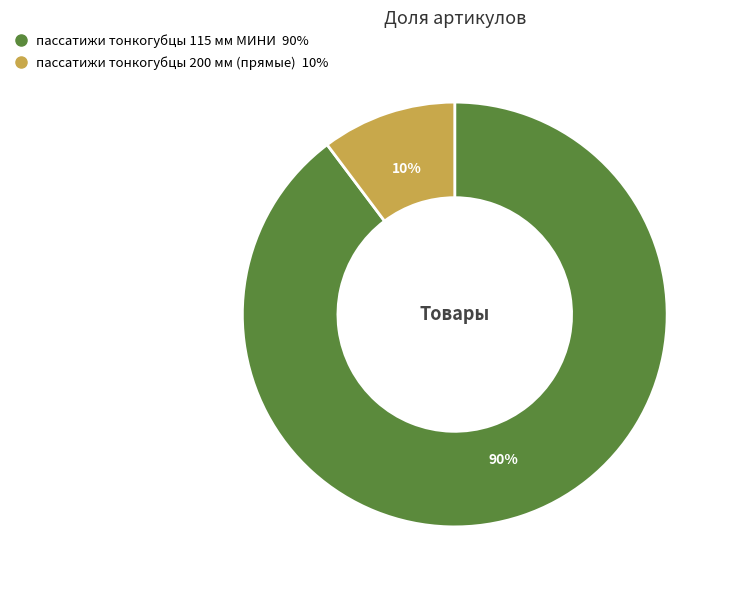

Rank the categories by value from lowest to highest.

пассатижи тонкогубцы 200 мм (прямые), пассатижи тонкогубцы 115 мм МИНИ